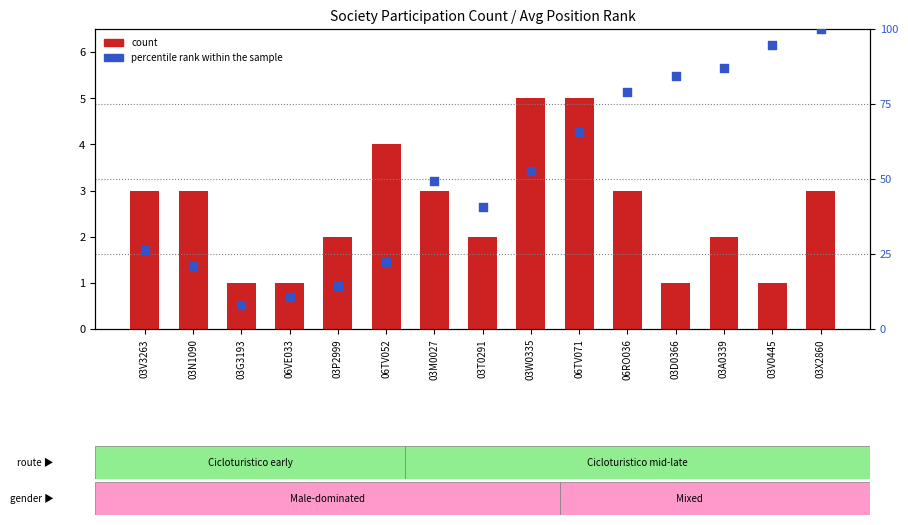

Which series contains the highest Y value?

percentile rank within the sample